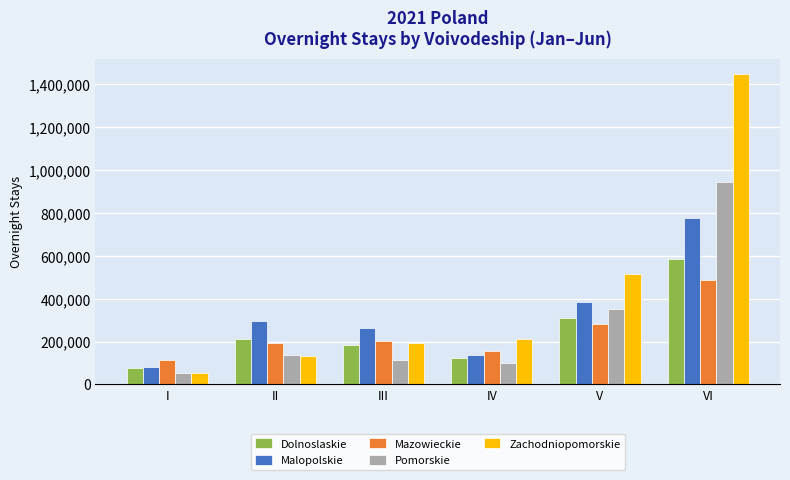

List the series in order of their peak value, highest first.

Zachodniopomorskie, Pomorskie, Malopolskie, Dolnoslaskie, Mazowieckie